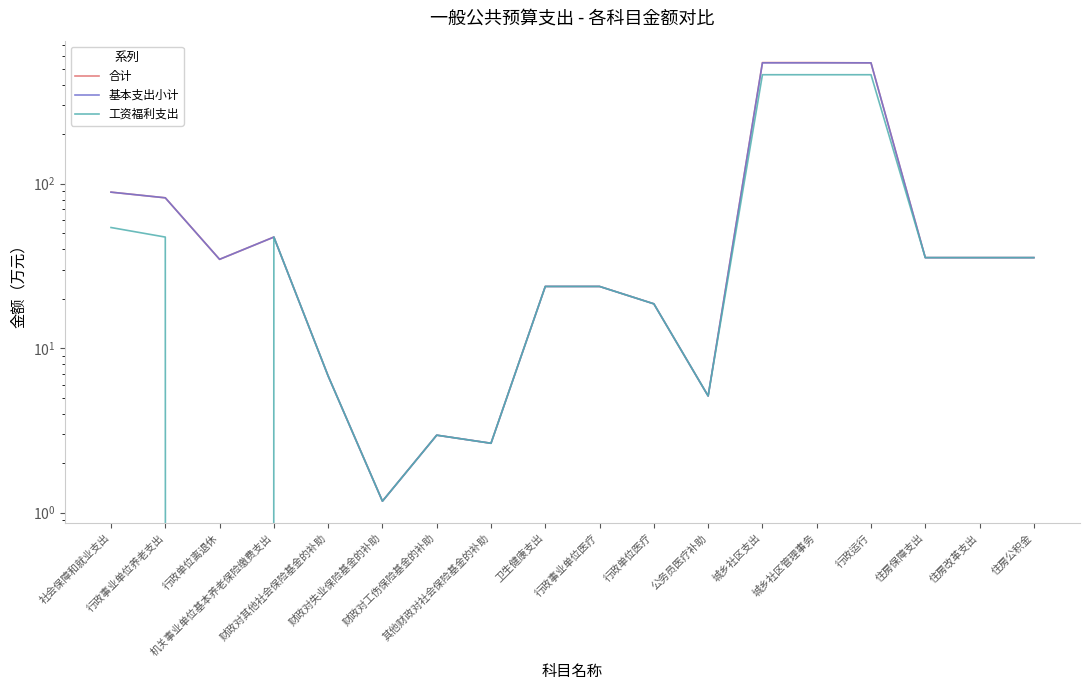

What is the difference between the second highest and minimum values in the 合计 series?

542.6